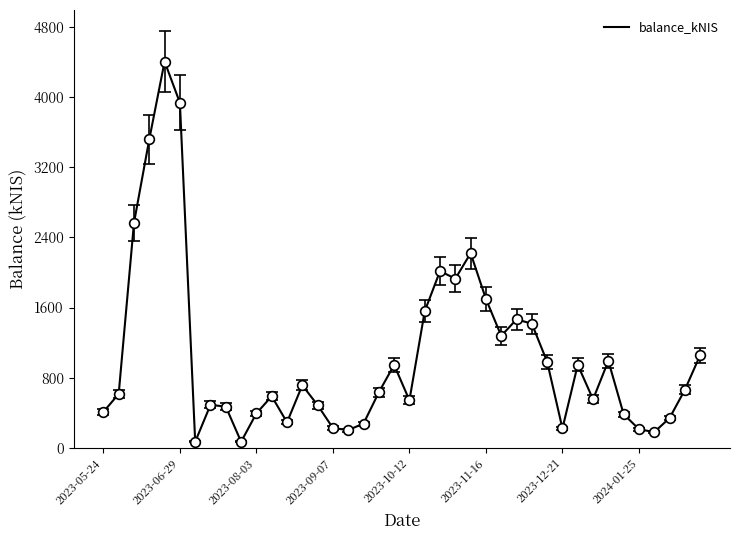

What is the greatest value displayed?

4402.1